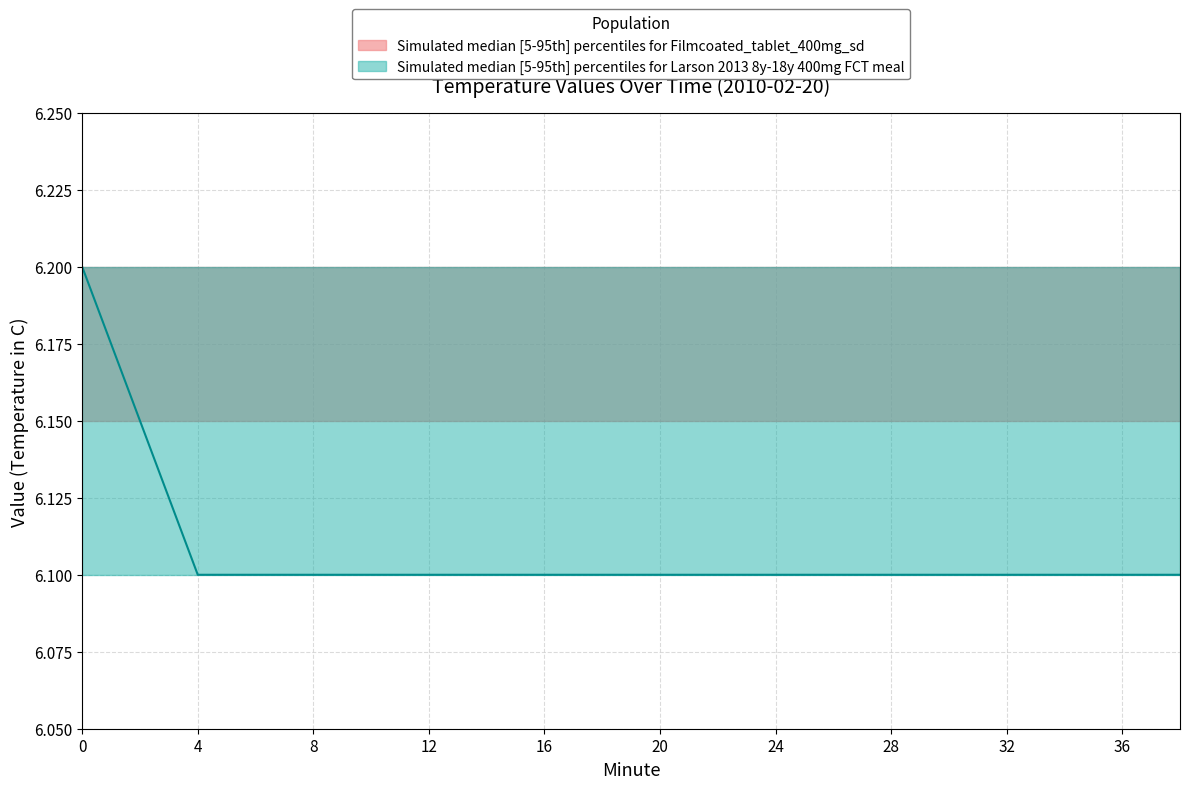

The value of Hour_upper at 30 is 10.1. True or false?

False